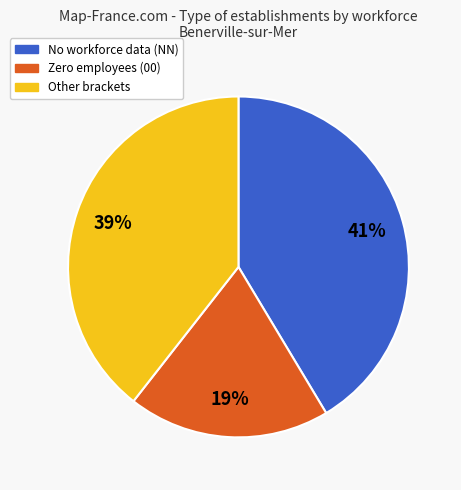

To the nearest percent, what is the average slice percentage?

33%